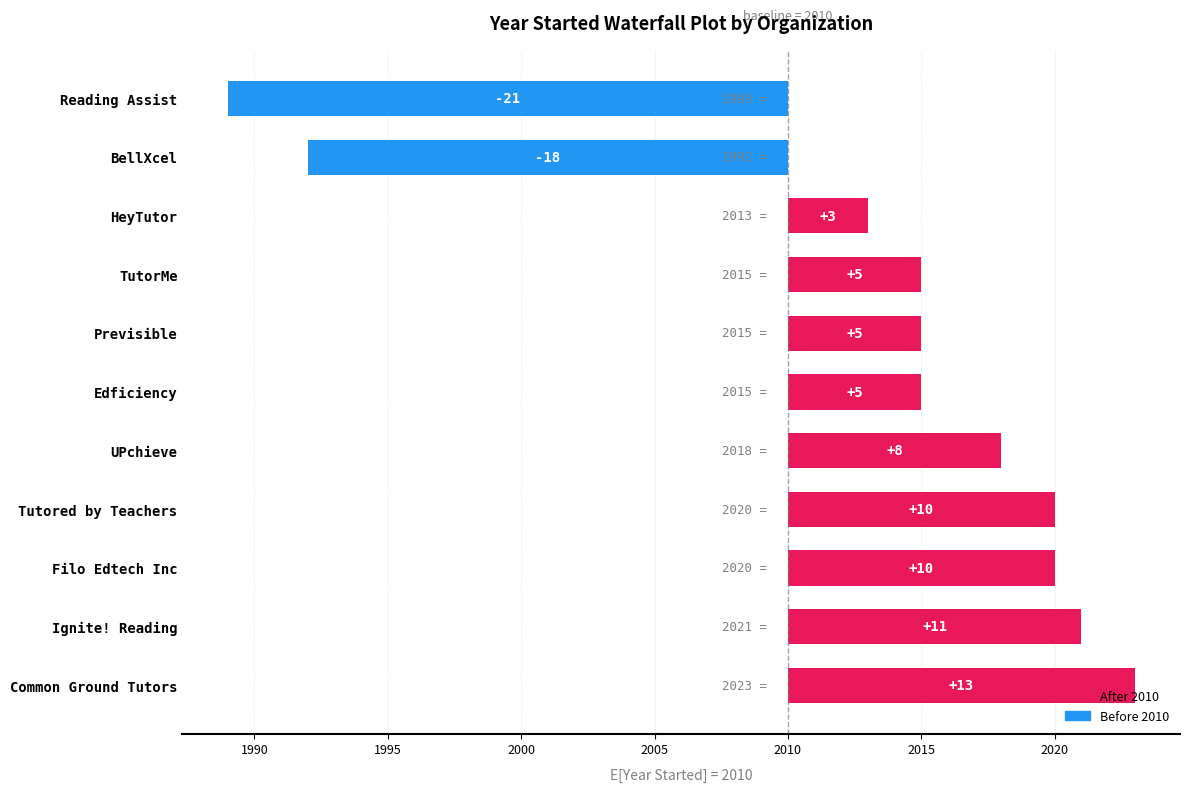

List the labels in order of value, largest first.

Common Ground Tutors, Ignite! Reading, Filo Edtech Inc, Tutored by Teachers, UPchieve, Edficiency, Previsible, TutorMe, HeyTutor, BellXcel, Reading Assist